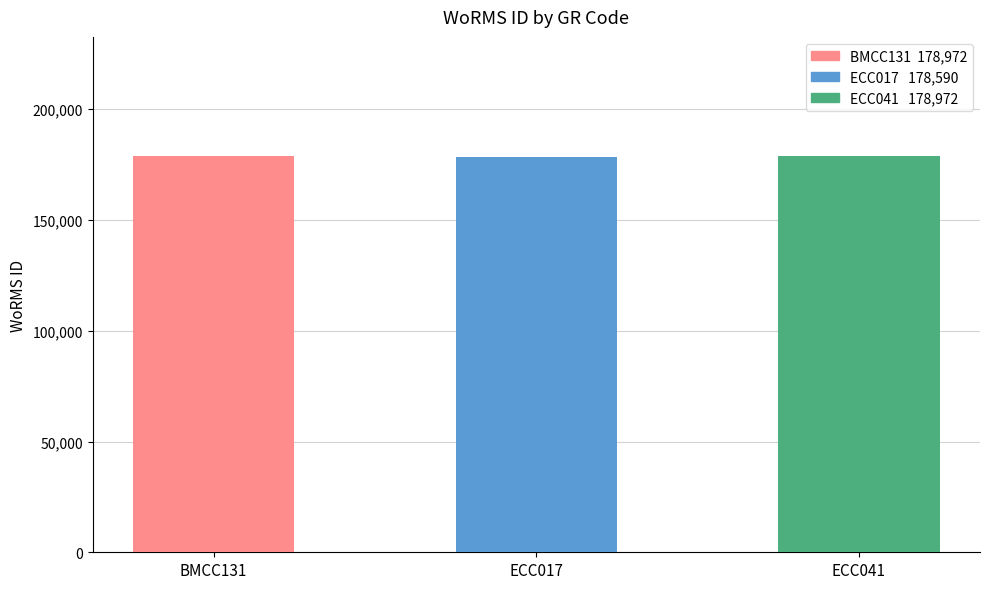

What is the change in value from BMCC131 to ECC017?

-382